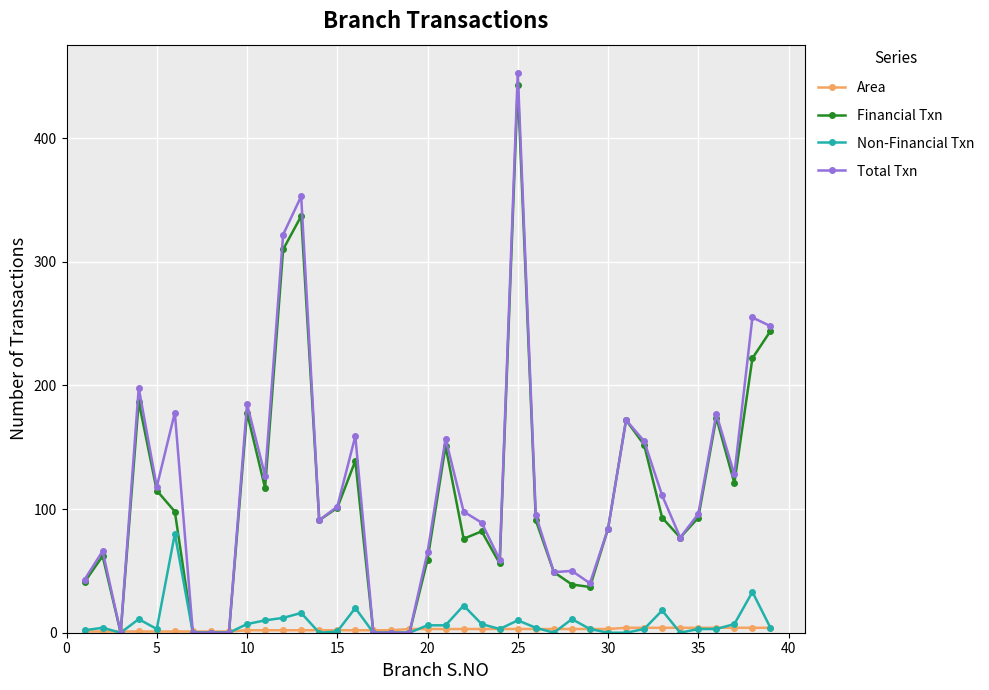

What is the highest value of the Total Txn series?

453